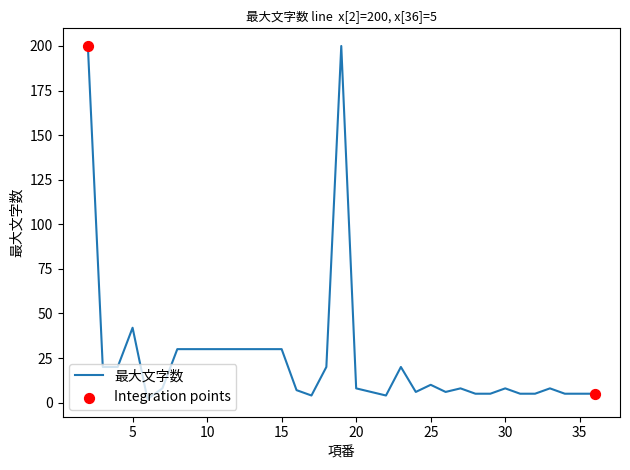

What is the greatest value displayed?

200